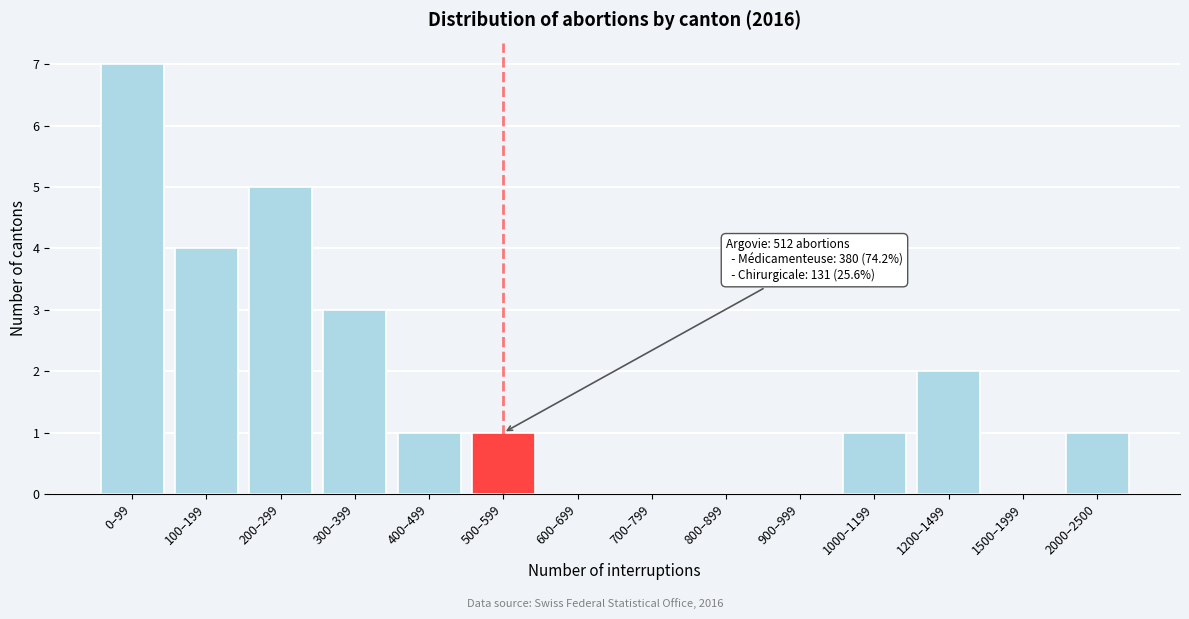

Reading left to right, what are all the values shown in this chart?

0–99=7	100–199=4	200–299=5	300–399=3	400–499=1	500–599=1	600–699=0	700–799=0	800–899=0	900–999=0	1000–1199=1	1200–1499=2	1500–1999=0	2000–2500=1